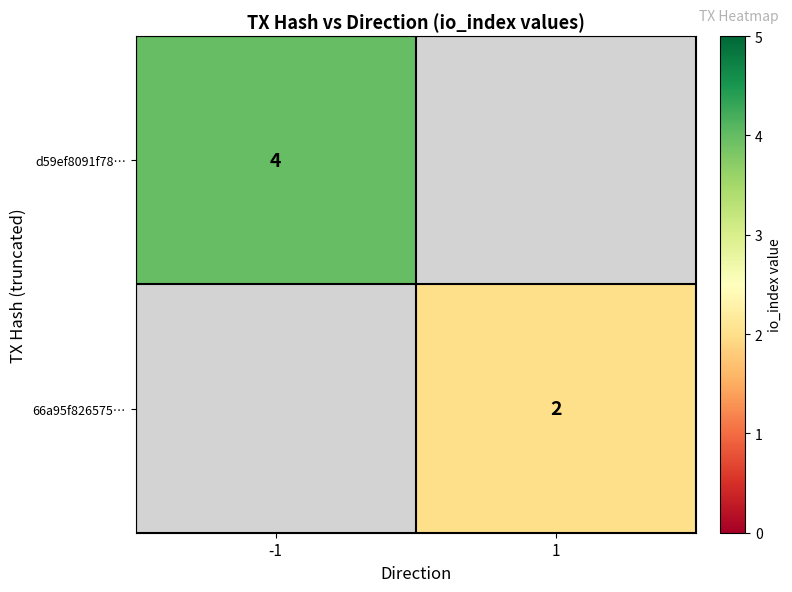

The value of d59ef8091f78… at -1 is 6. True or false?

False